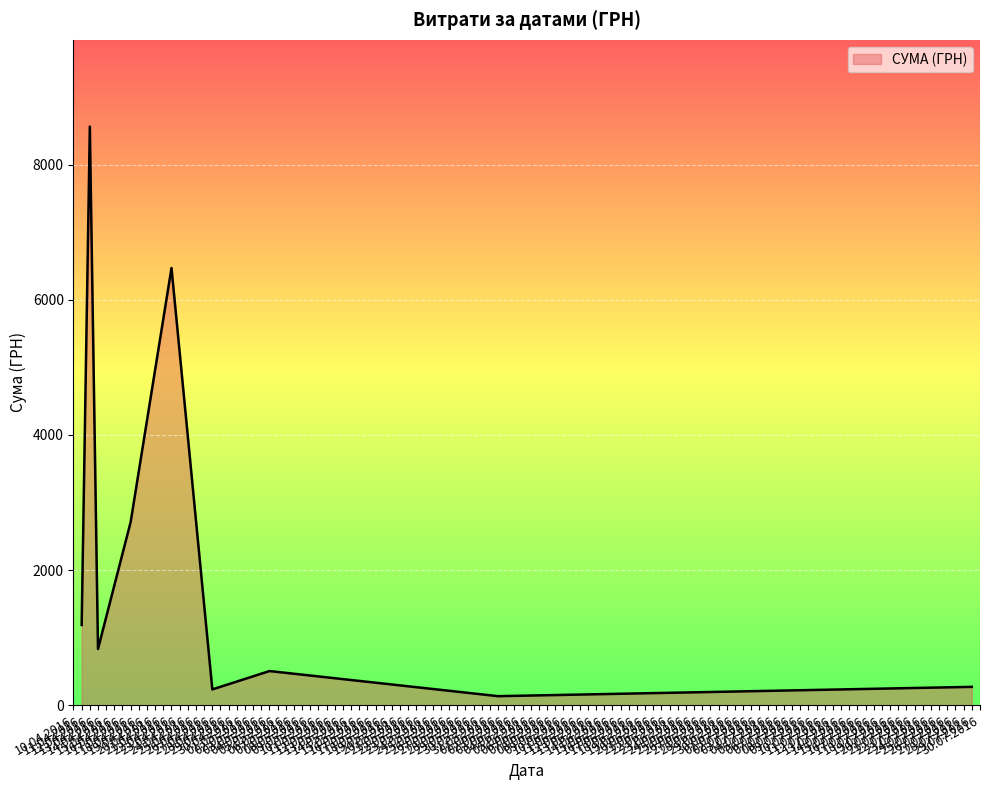

What is the difference between the maximum and minimum values?

8434.0